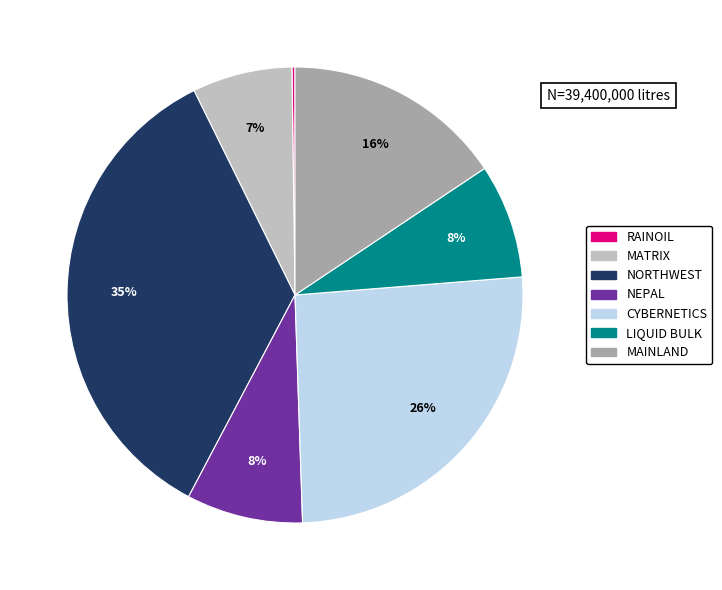

To the nearest percent, what is the difference between the largest and smallest slice percentages?

35%